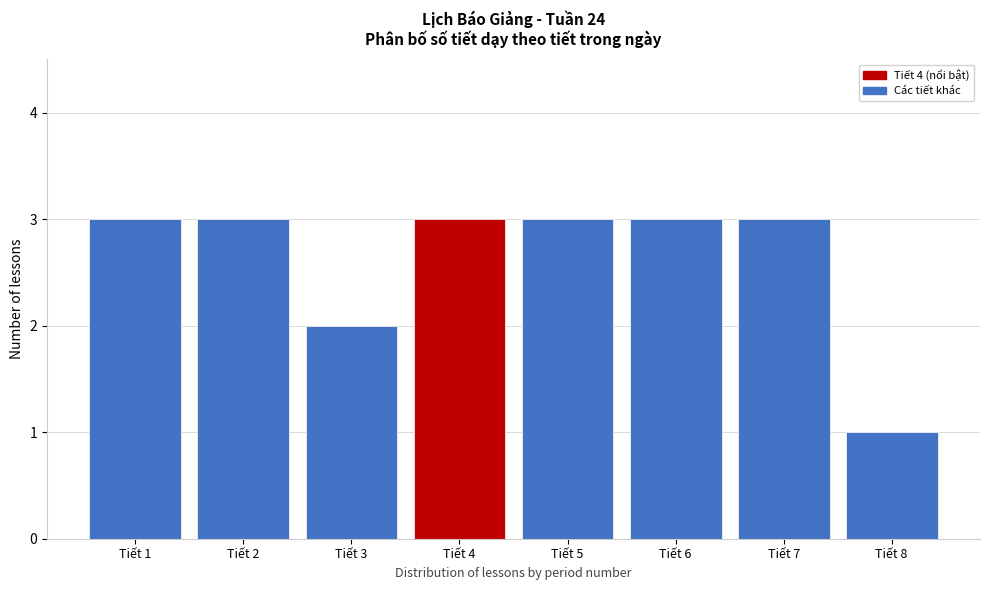

Reading right to left, transcribe all the data shown in this chart.

Tiết 8=1	Tiết 7=3	Tiết 6=3	Tiết 5=3	Tiết 4=3	Tiết 3=2	Tiết 2=3	Tiết 1=3